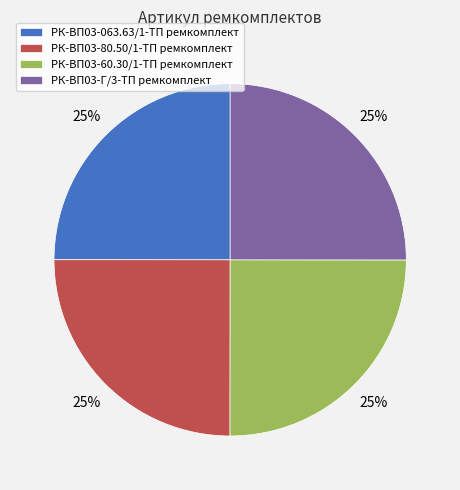

Does РК-ВП03-60.30/1-ТП ремкомплект account for over 50% of the chart?

No